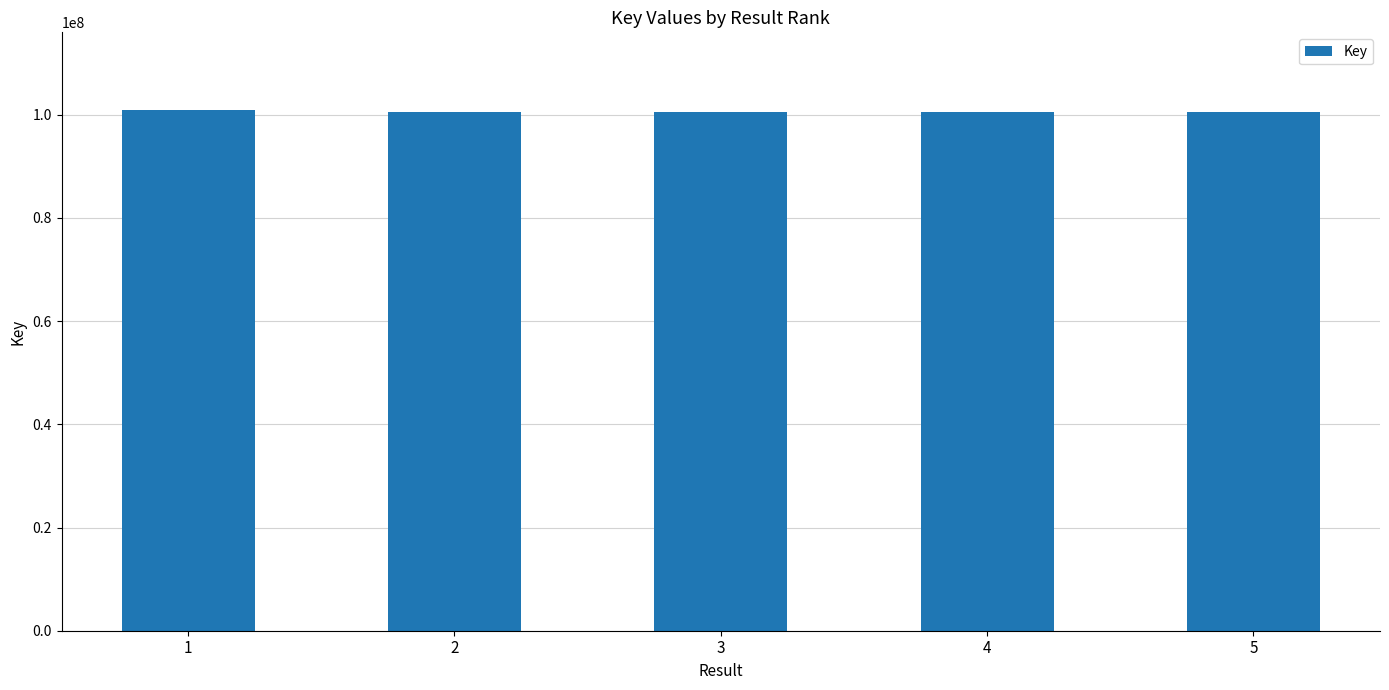

What is the average value?

100522256